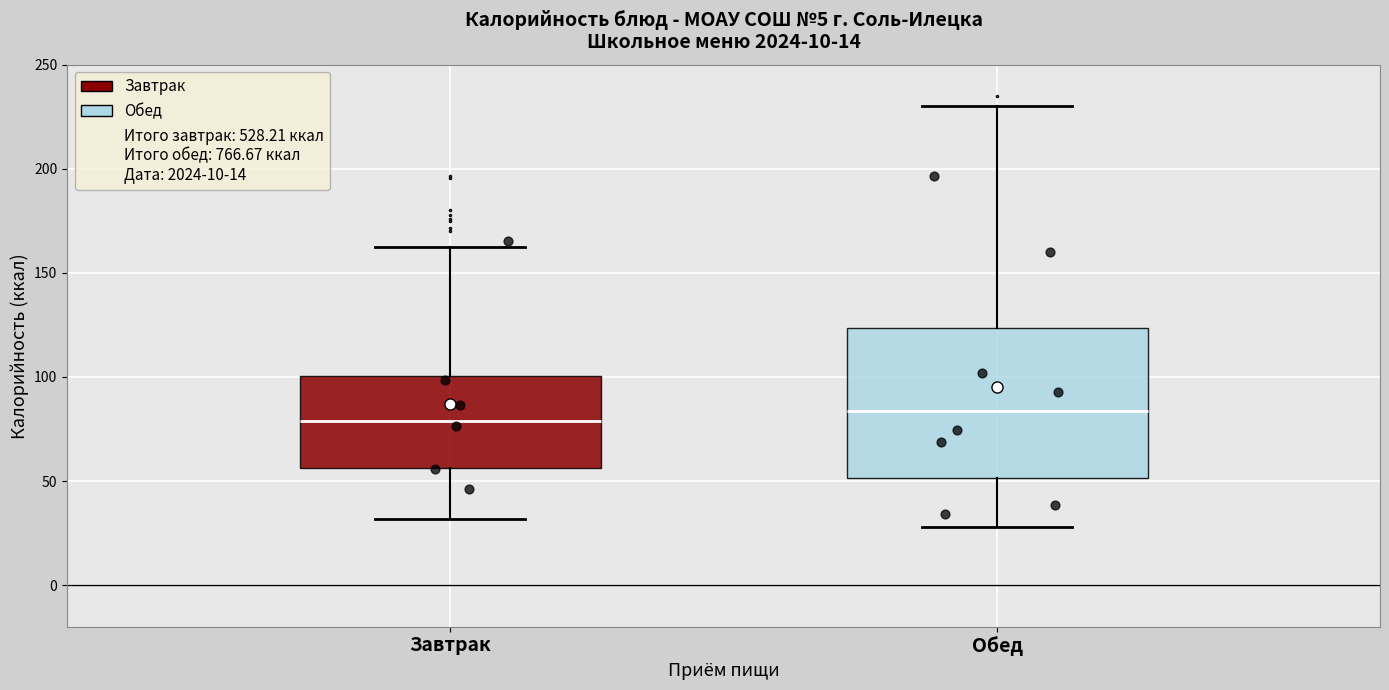

Reading left to right, transcribe this box plot: for each box, give where its median line is, the range the box spans, and where its two whiskers end, as read against the y-axis. The values are not printed on the chart, so give them approximately, as read against the axis.

Завтрак: median 80, box 55 to 100, whiskers 30 to 160
Обед: median 85, box 50 to 125, whiskers 30 to 230